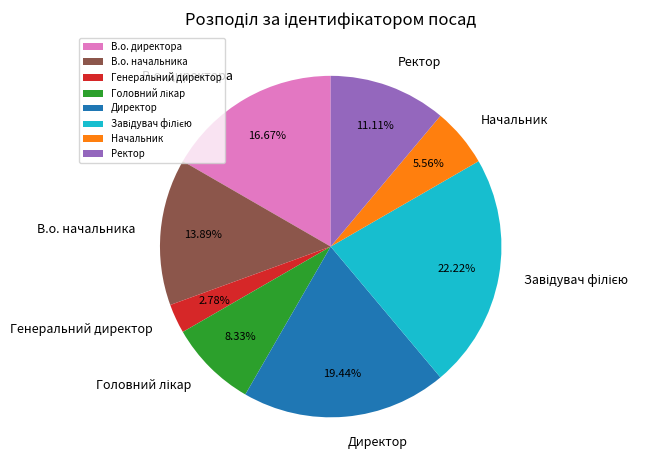

Is there any slice that represents more than half of the pie?

No